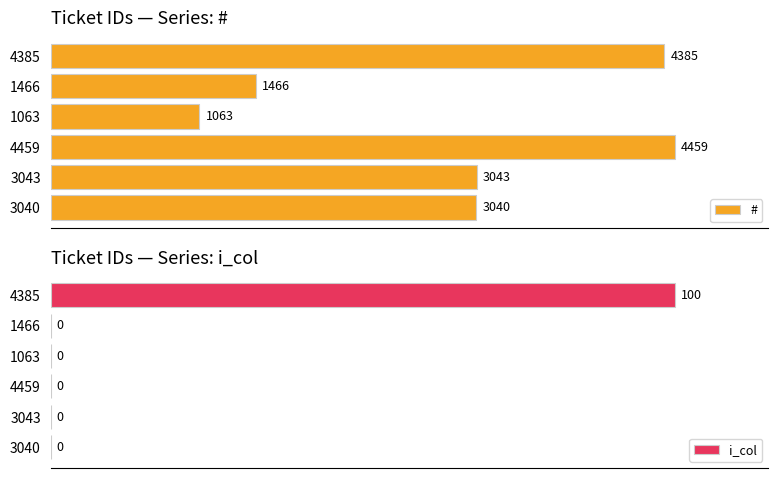

List the labels in order of # value, smallest first.

1063, 1466, 3040, 3043, 4385, 4459